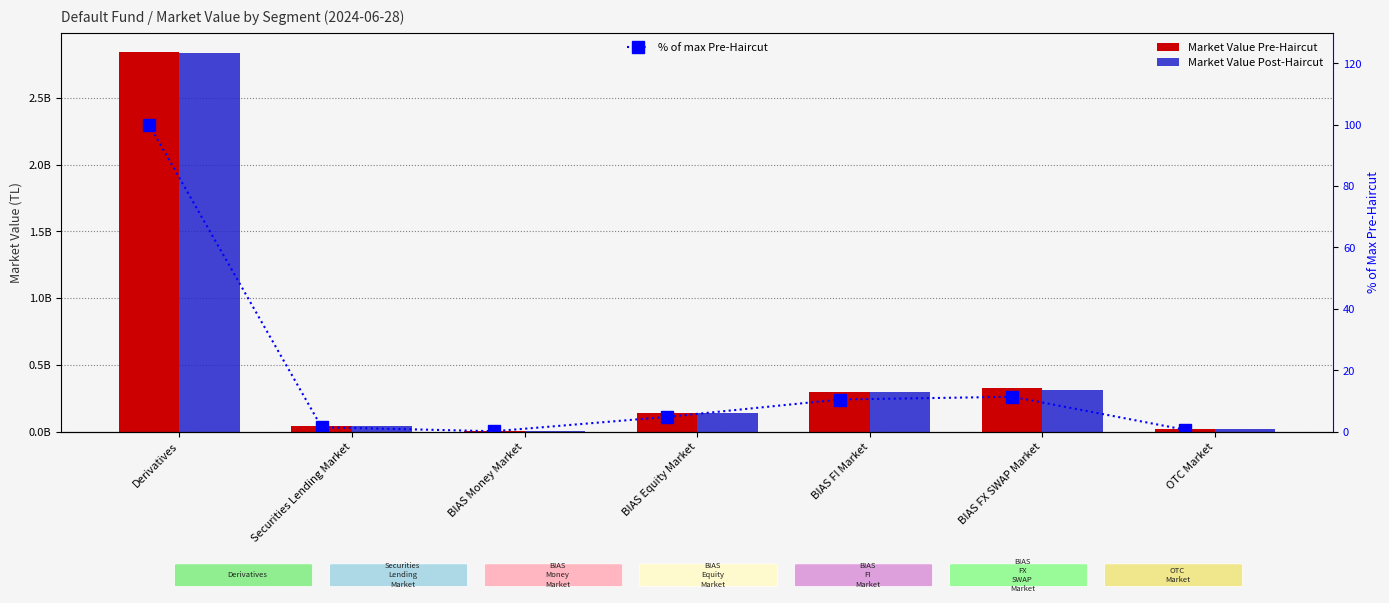

What is the sum of the Market Value Post-Haircut values at OTC Market and BIAS Equity Market?

153797815.9